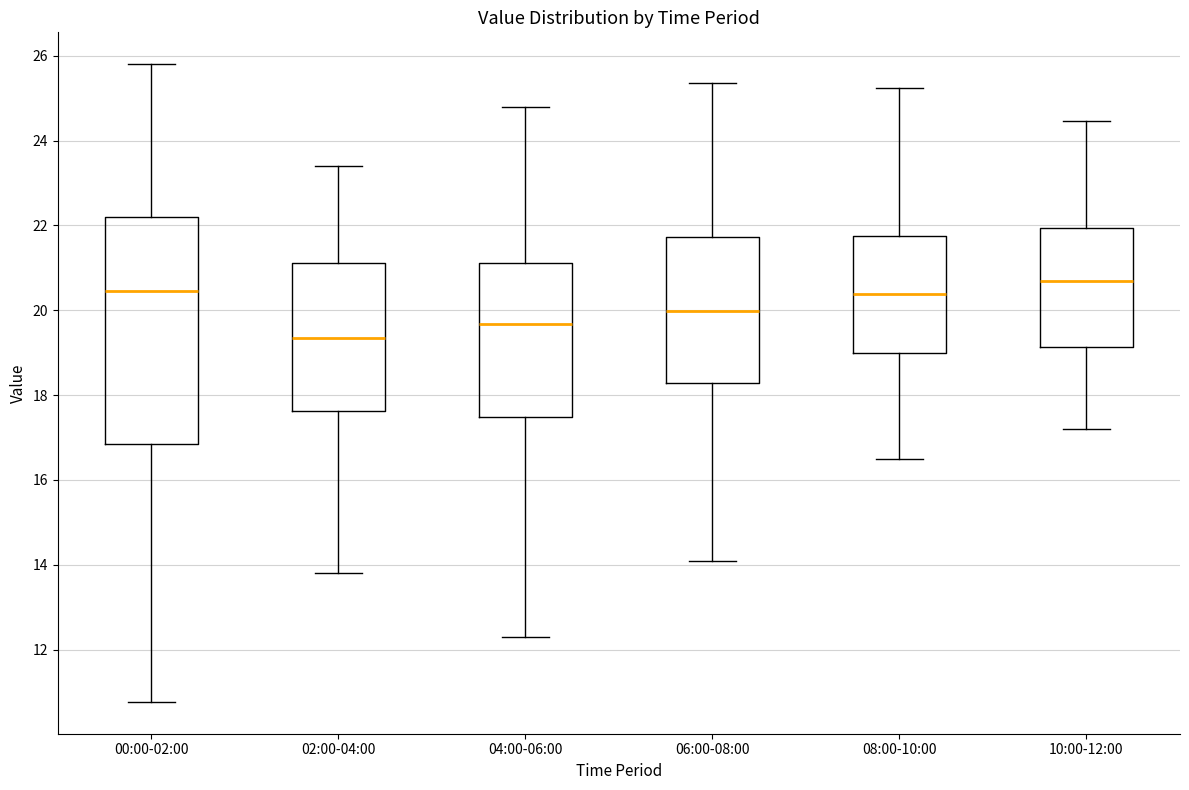

Reading left to right, transcribe this box plot: for each box, give where its median line is, the range the box spans, and where its two whiskers end, as read against the y-axis. The values are not printed on the chart, so give them approximately, as read against the axis.

00:00-02:00: median 20.4, box 16.8 to 22.2, whiskers 10.8 to 25.8
02:00-04:00: median 19.4, box 17.6 to 21.2, whiskers 13.8 to 23.4
04:00-06:00: median 19.6, box 17.4 to 21.2, whiskers 12.4 to 24.8
06:00-08:00: median 20.0, box 18.2 to 21.8, whiskers 14.2 to 25.4
08:00-10:00: median 20.4, box 19.0 to 21.8, whiskers 16.6 to 25.2
10:00-12:00: median 20.8, box 19.2 to 22.0, whiskers 17.2 to 24.4